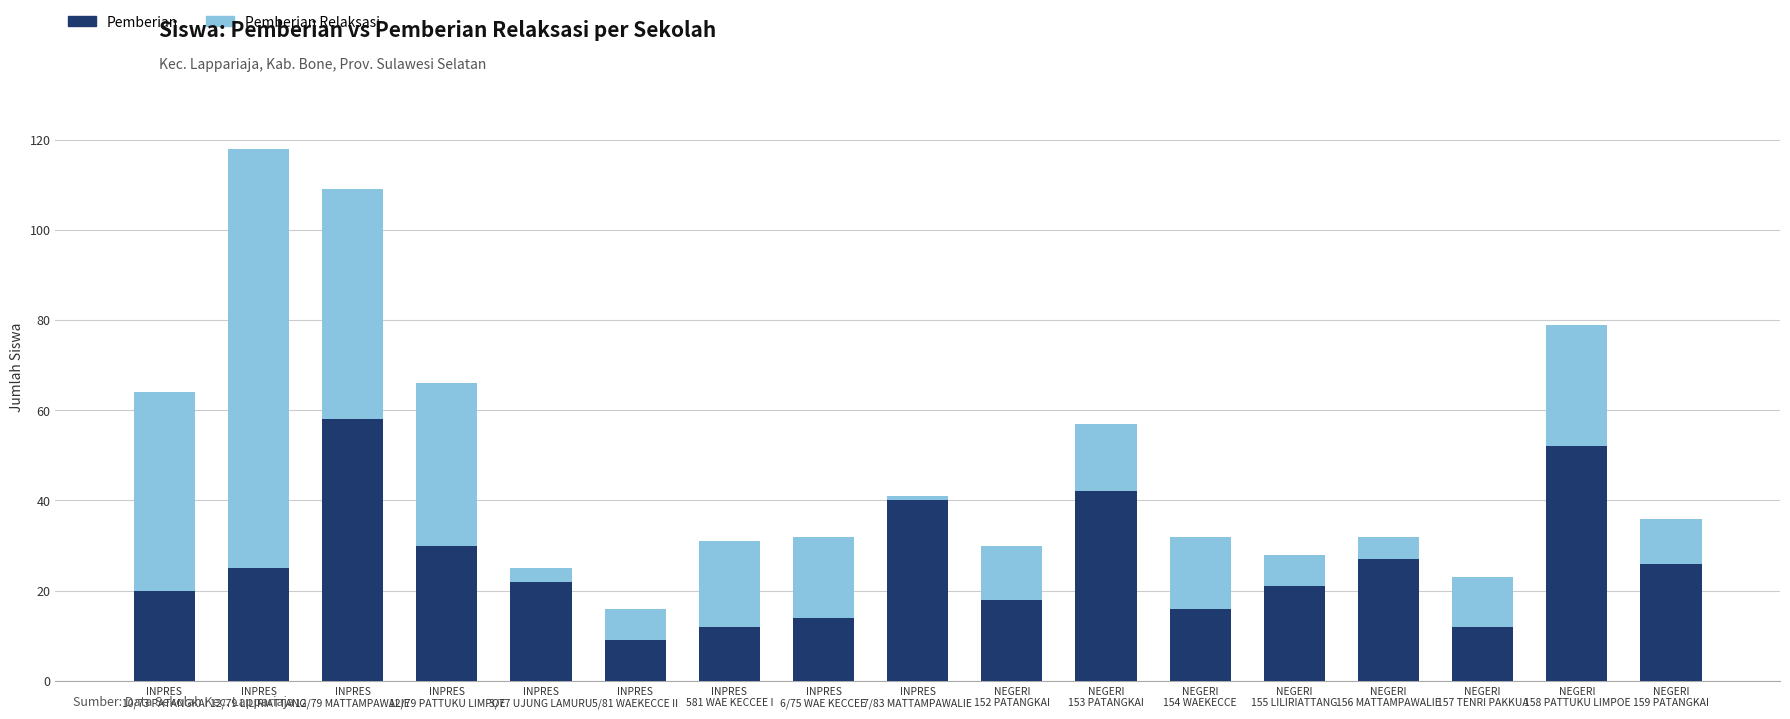

What is the difference between the maximum and minimum values in the Pemberian series?

49